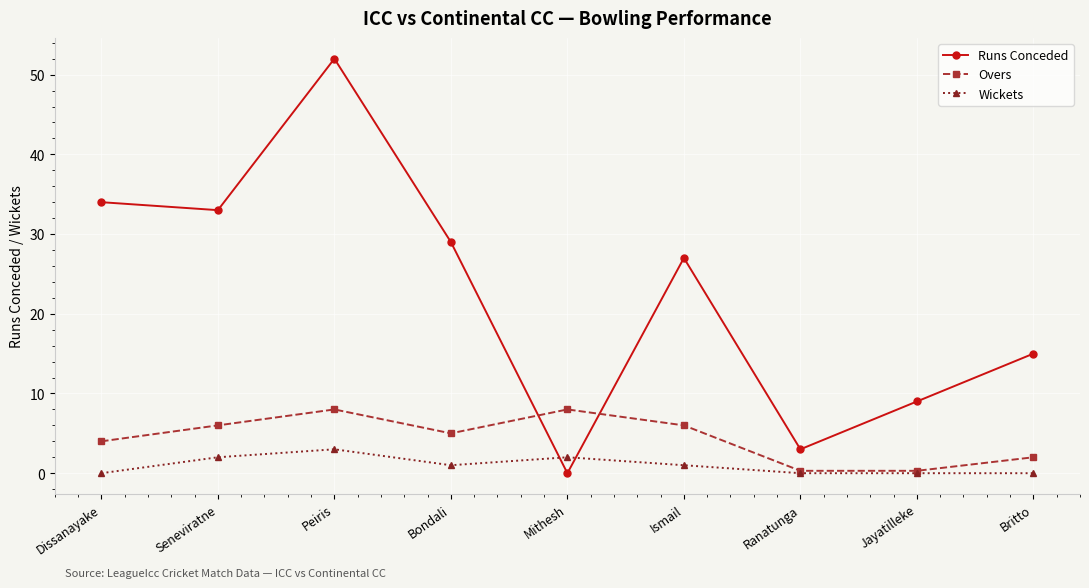

Which series changed the most between Seneviratne and Ranatunga?

Runs Conceded